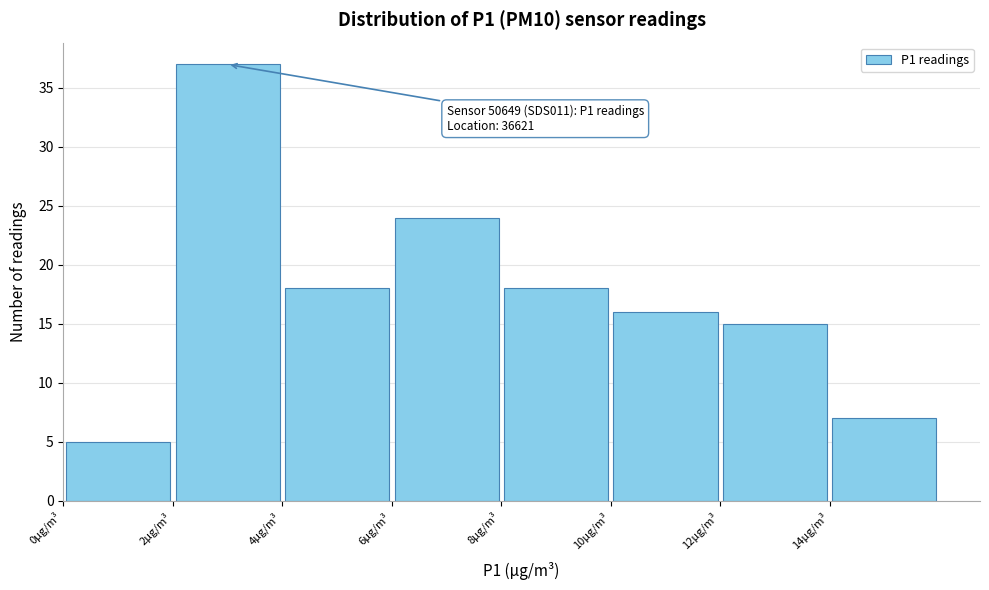

Which range on the x-axis has the tallest bar?

2 to 4